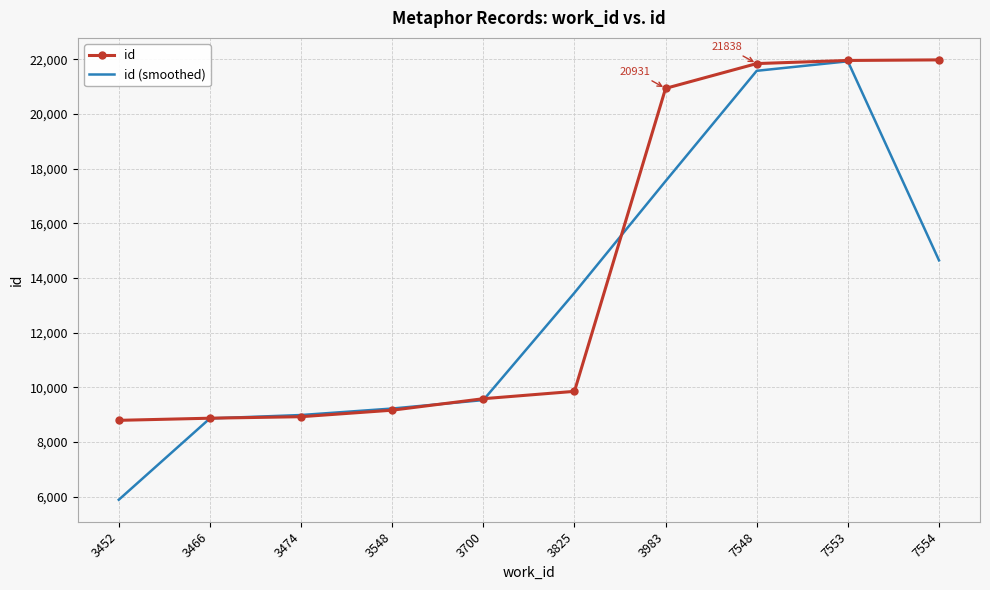

Which series changed the most between 3983 and 7548?

id (smoothed)